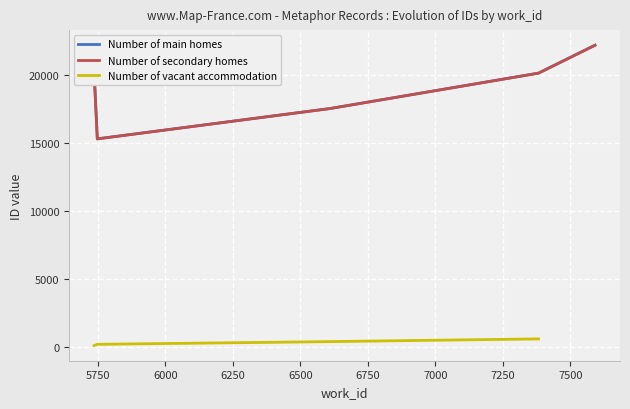

True or false: Number of main homes has a value of 20283 at 5736.

True